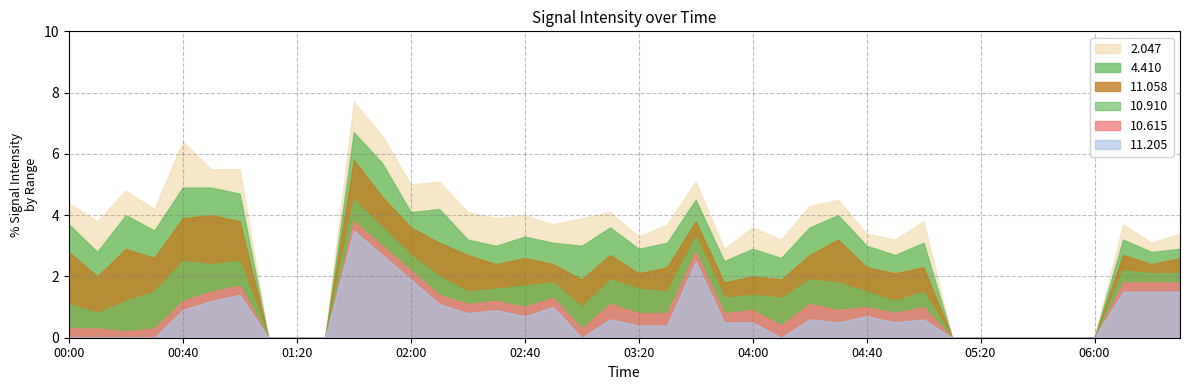

What is the label of the 3rd point from the right?

06:10